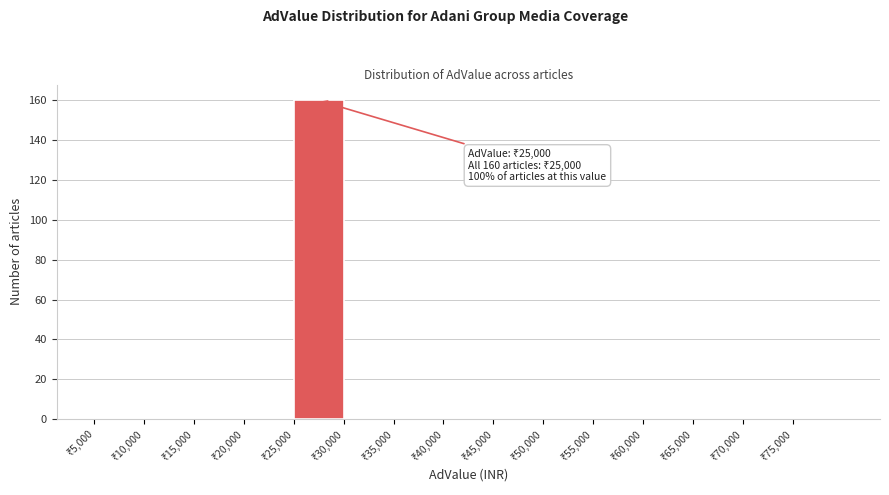

Over which range of the x-axis is the bar tallest?

25000 to 30000